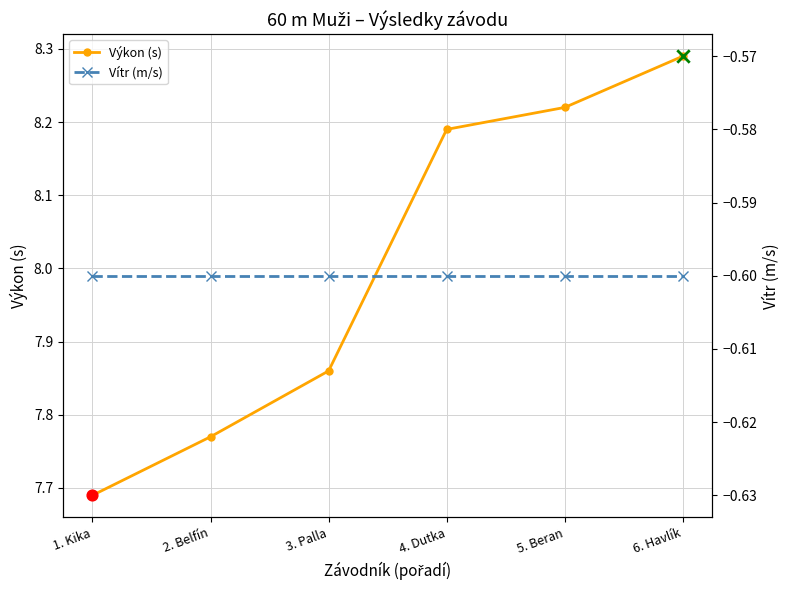

What are all the series names shown in the legend?

Výkon (s), Vítr (m/s)